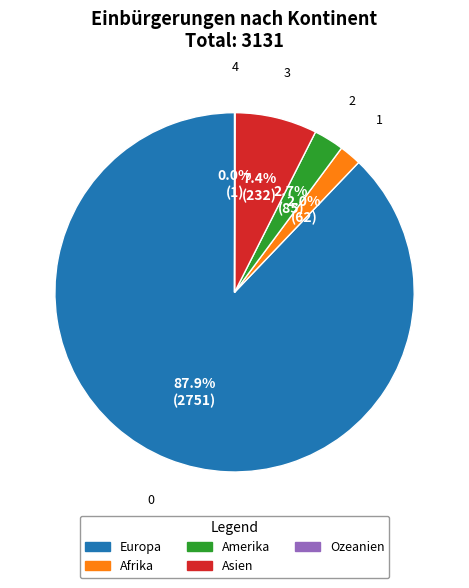

To the nearest percent, what is the difference between the largest and smallest slice percentages?

88%